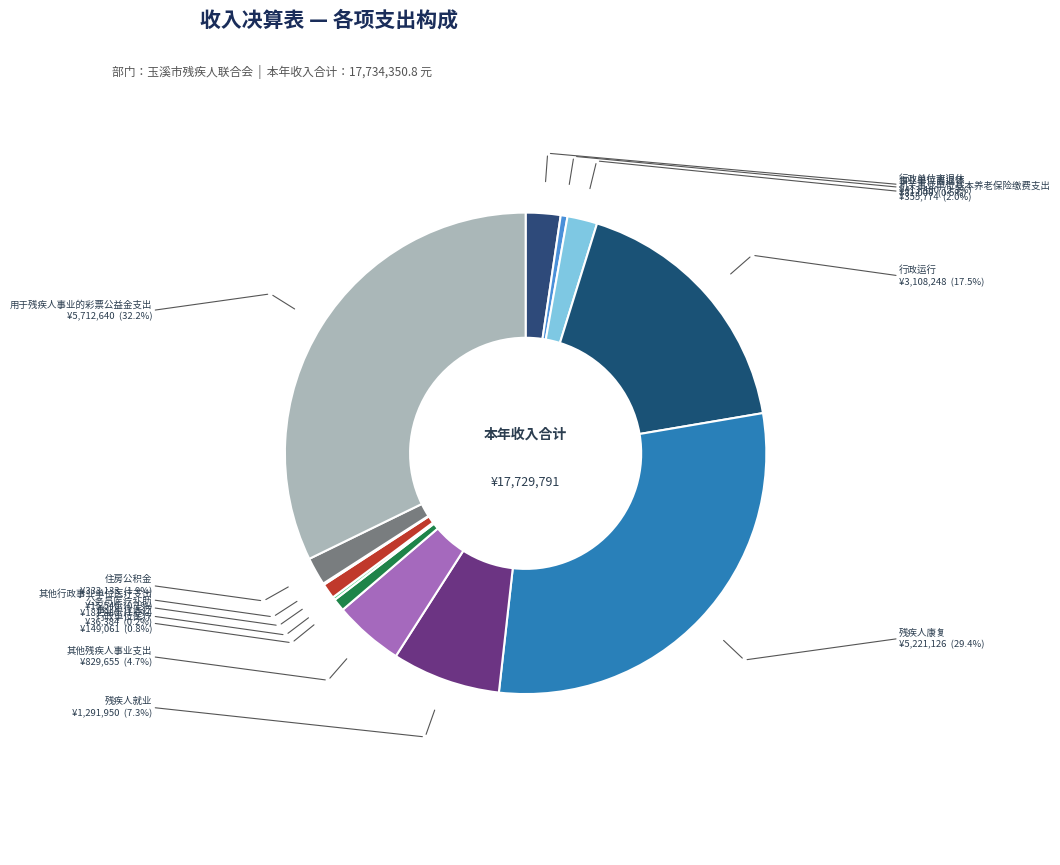

Which slice is the smallest?

其他行政事业单位医疗支出